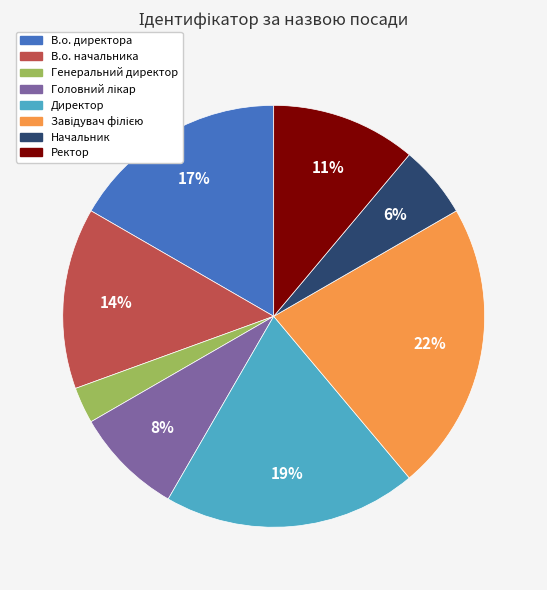

To the nearest percent, what percentage of the pie is В.о. начальника?

14%